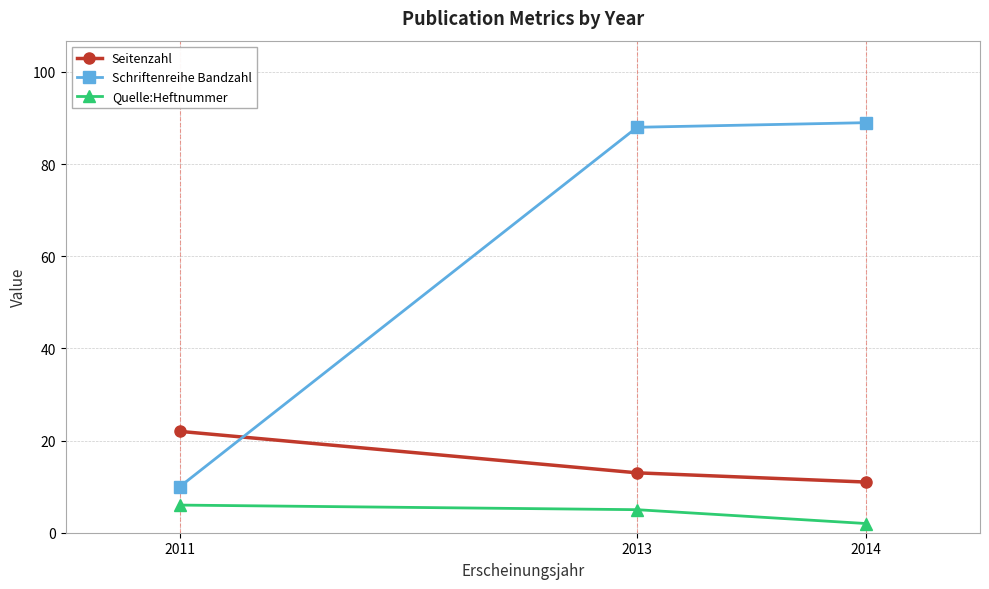

Reading left to right, extract all data points from this chart.

Seitenzahl: 22	13	11
Schriftenreihe Bandzahl: 10	88	89
Quelle:Heftnummer: 6	5	2